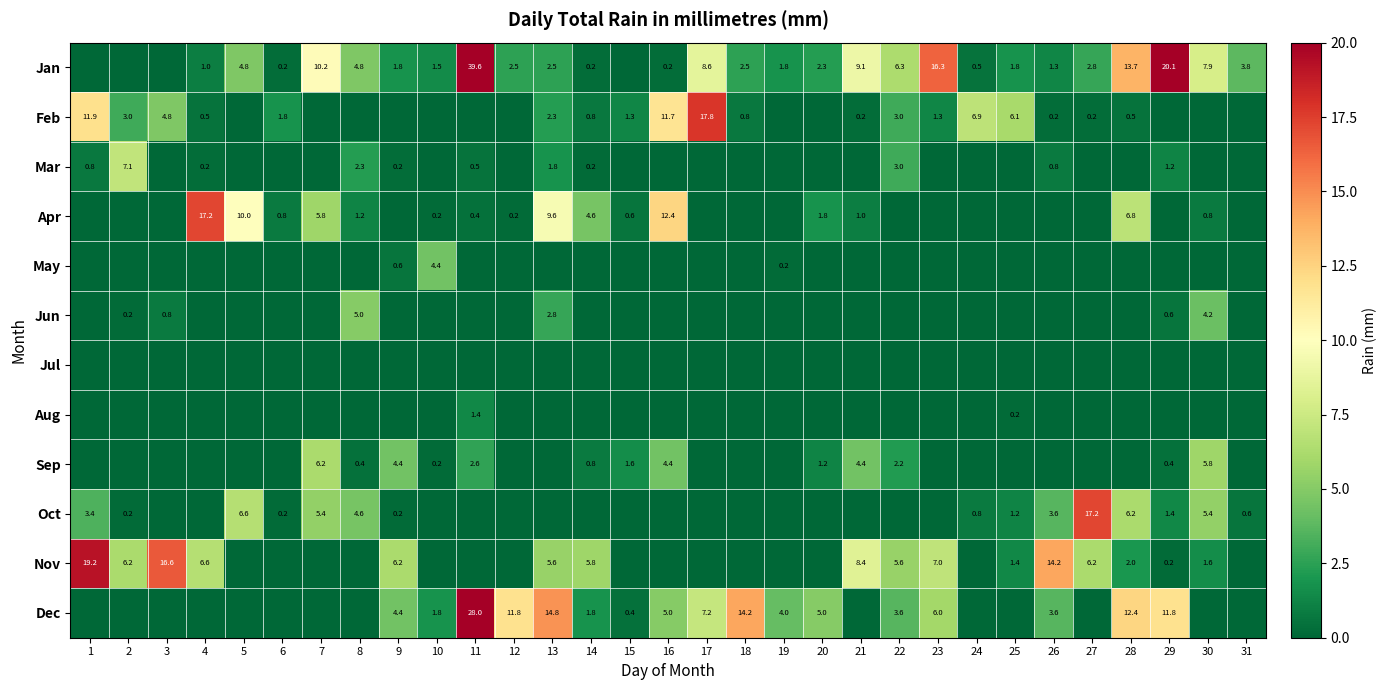

At which category is the sum across all series the highest?

11